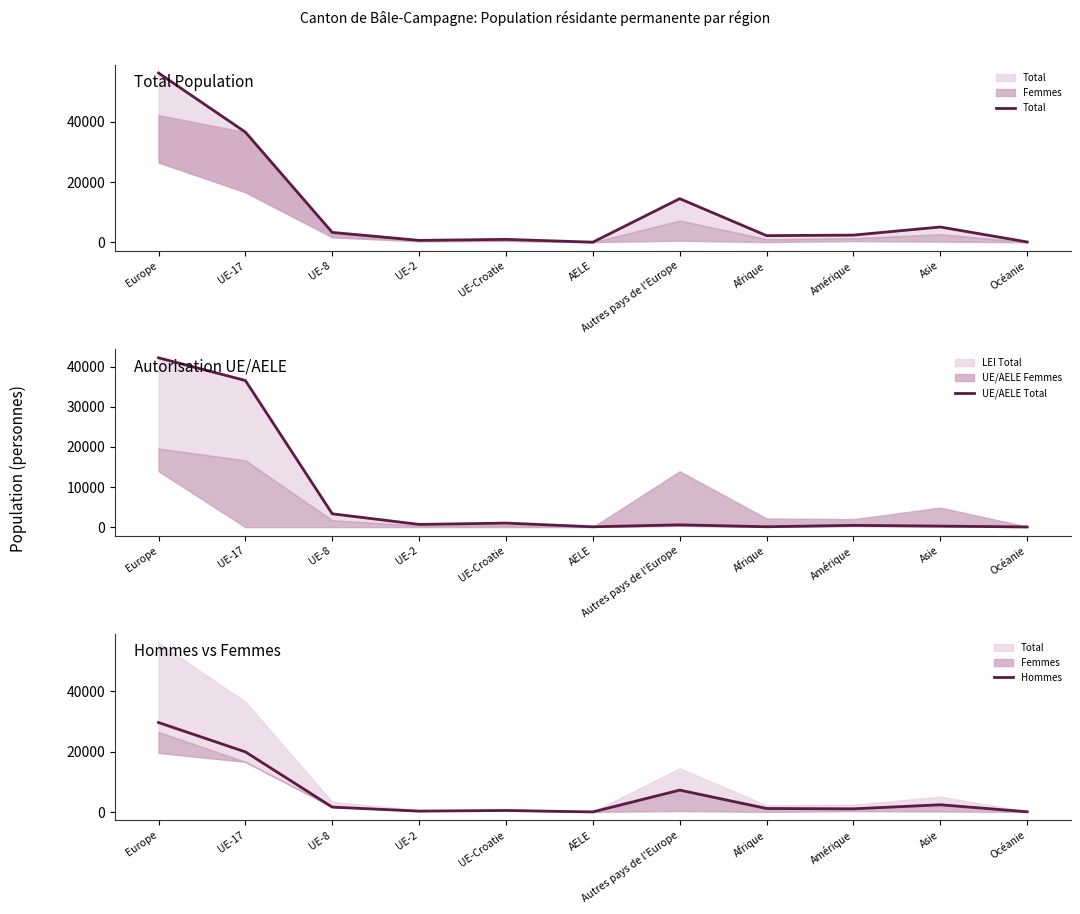

Where is the first local maximum for Total?

UE-Croatie